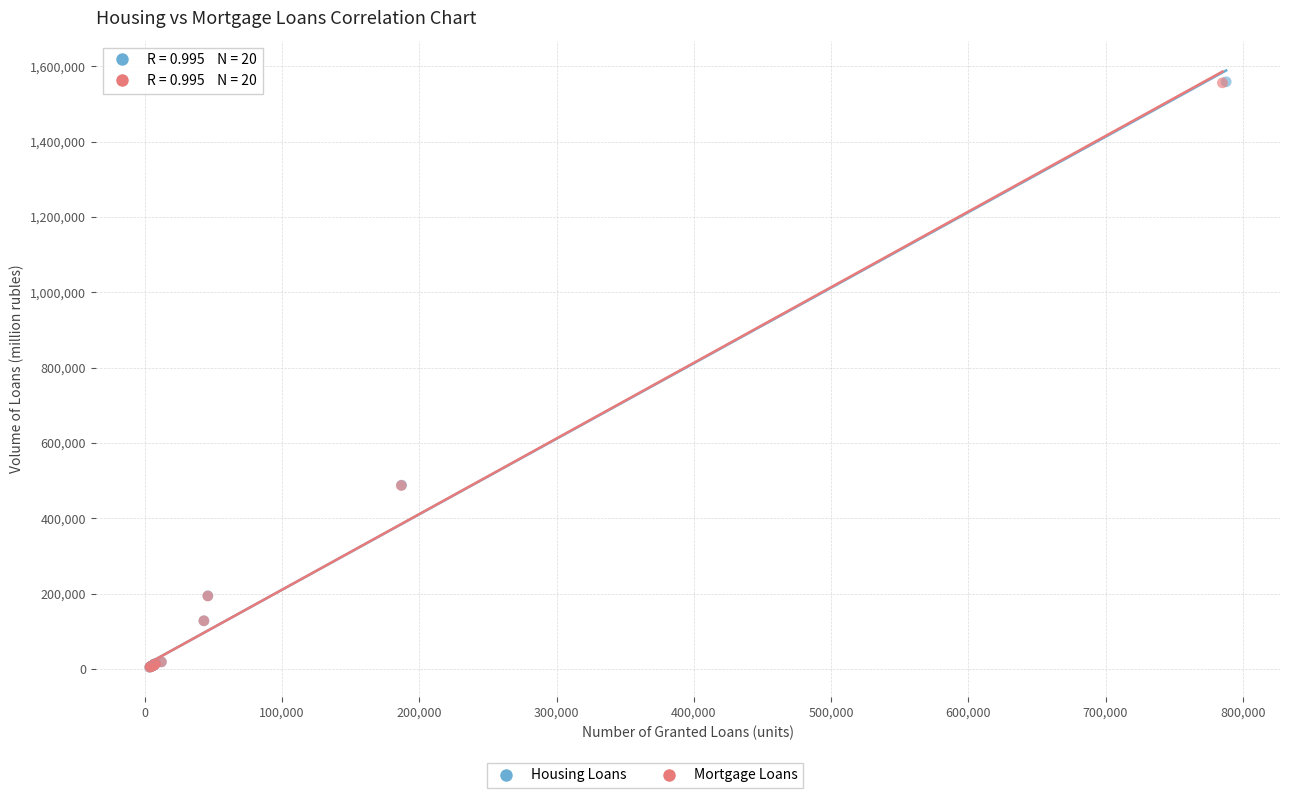

Which series has the widest spread of Y values?

Housing Loans